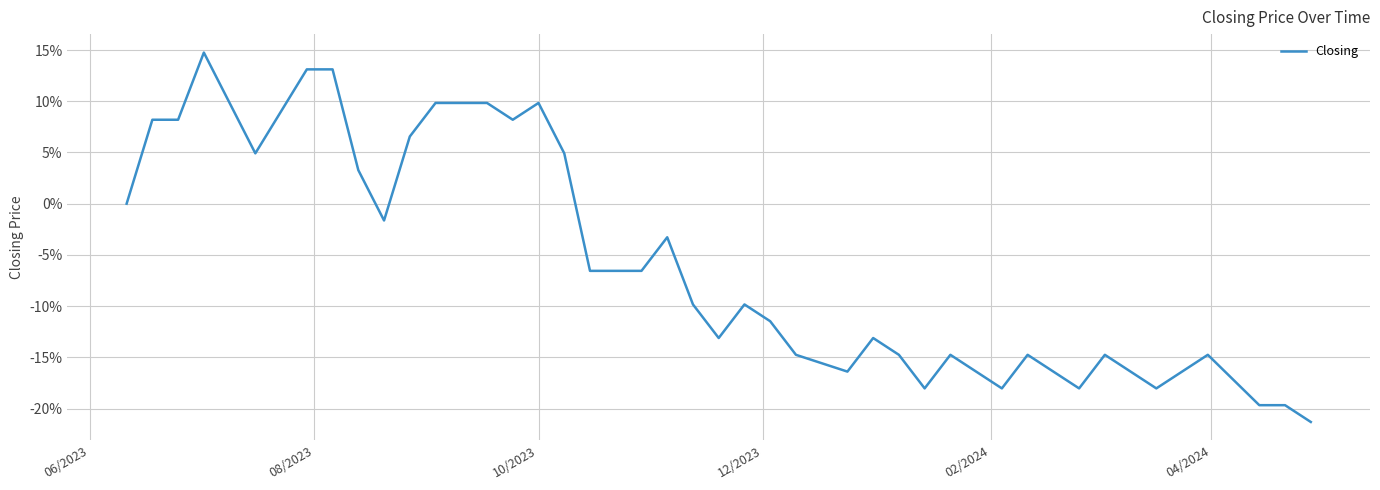

What is the difference between the maximum and minimum values?

36.1